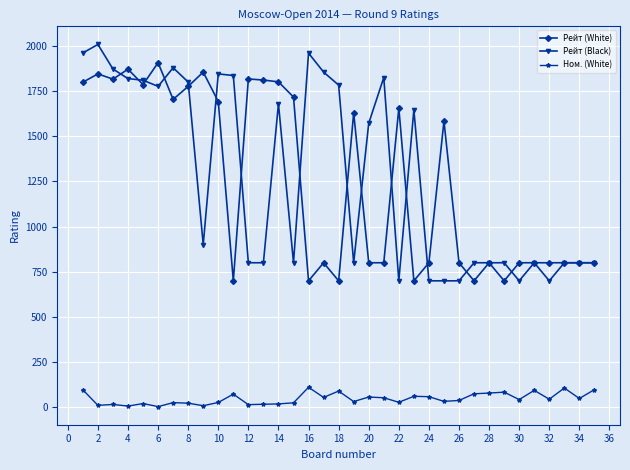

True or false: Ном. (White) has more than 2 interior local peaks.

True